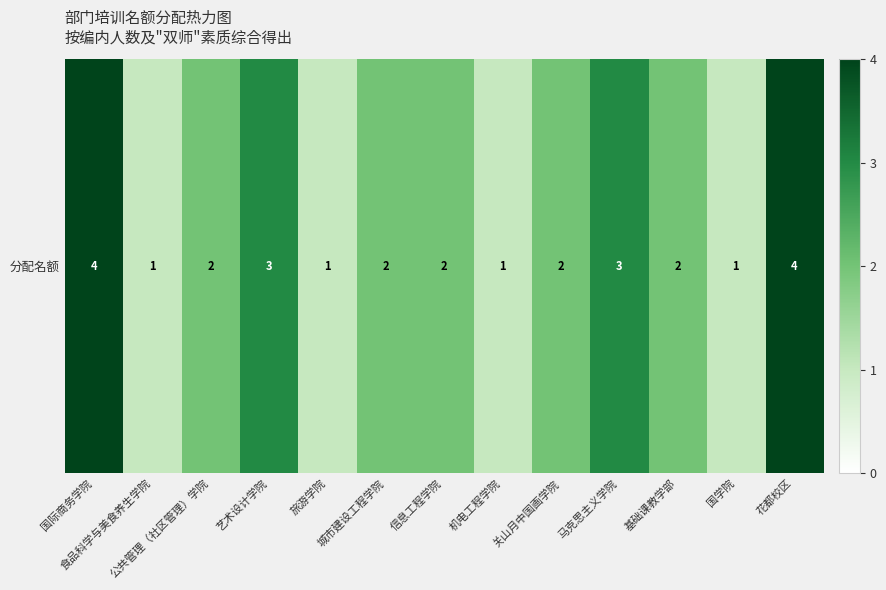

Reading right to left, what are all the values shown in this chart?

4	1	2	3	2	1	2	2	1	3	2	1	4